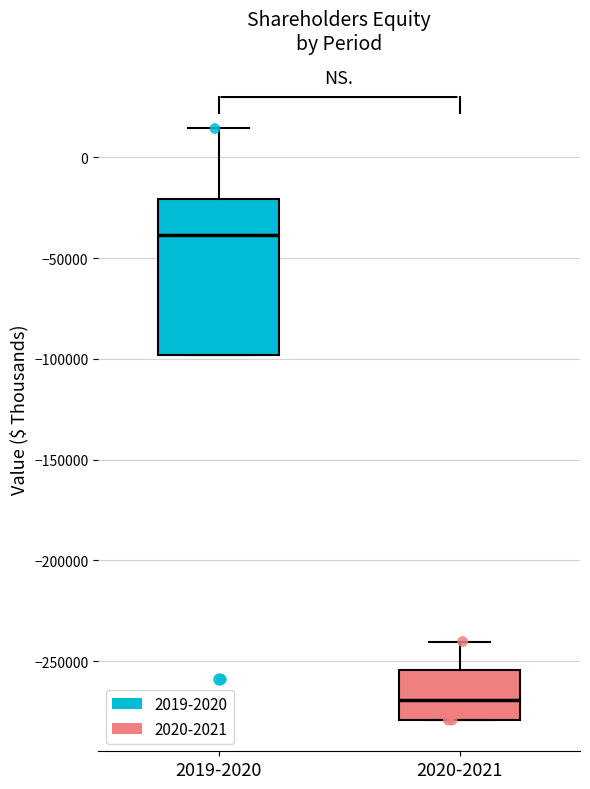

Which box has the lowest median line?

2020-2021